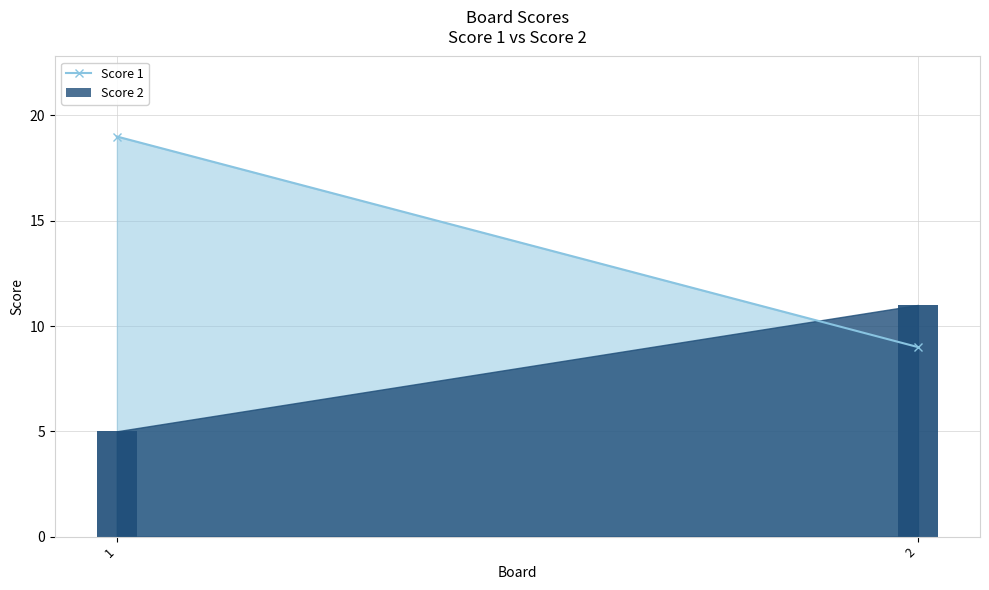

The value at 2 is 11. True or false?

True